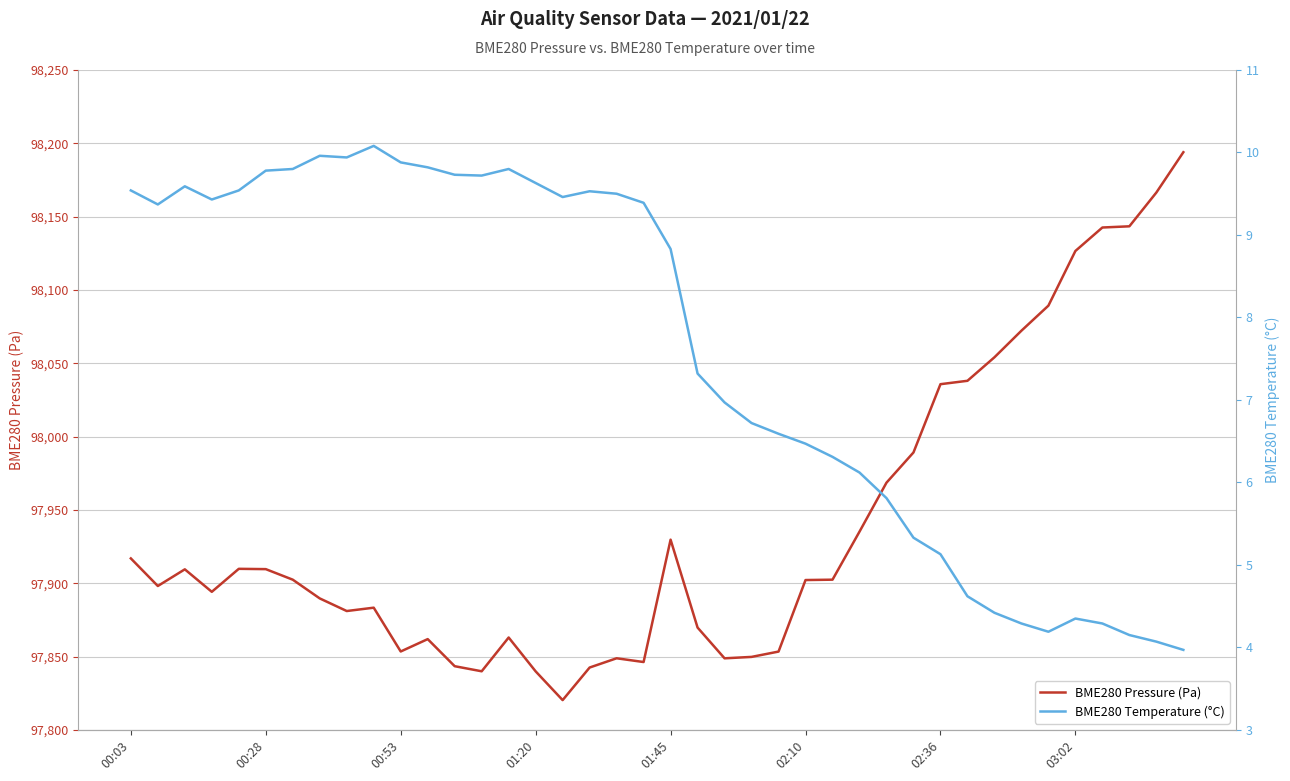

What are all the series names shown in the legend?

BME280 Pressure (Pa), BME280 Temperature (°C)